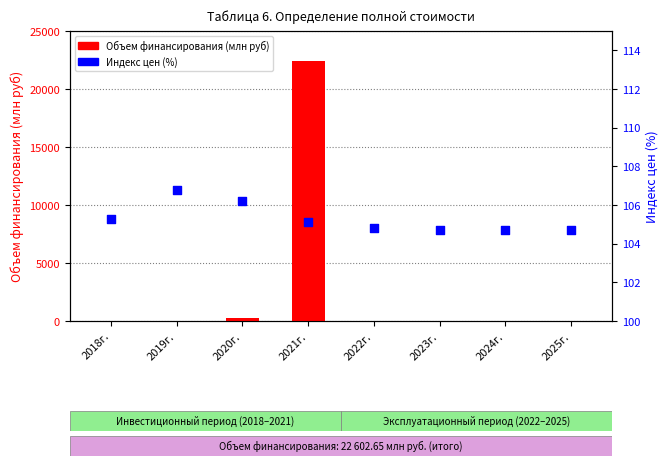

At how many categories does at least one series exceed 509?

1